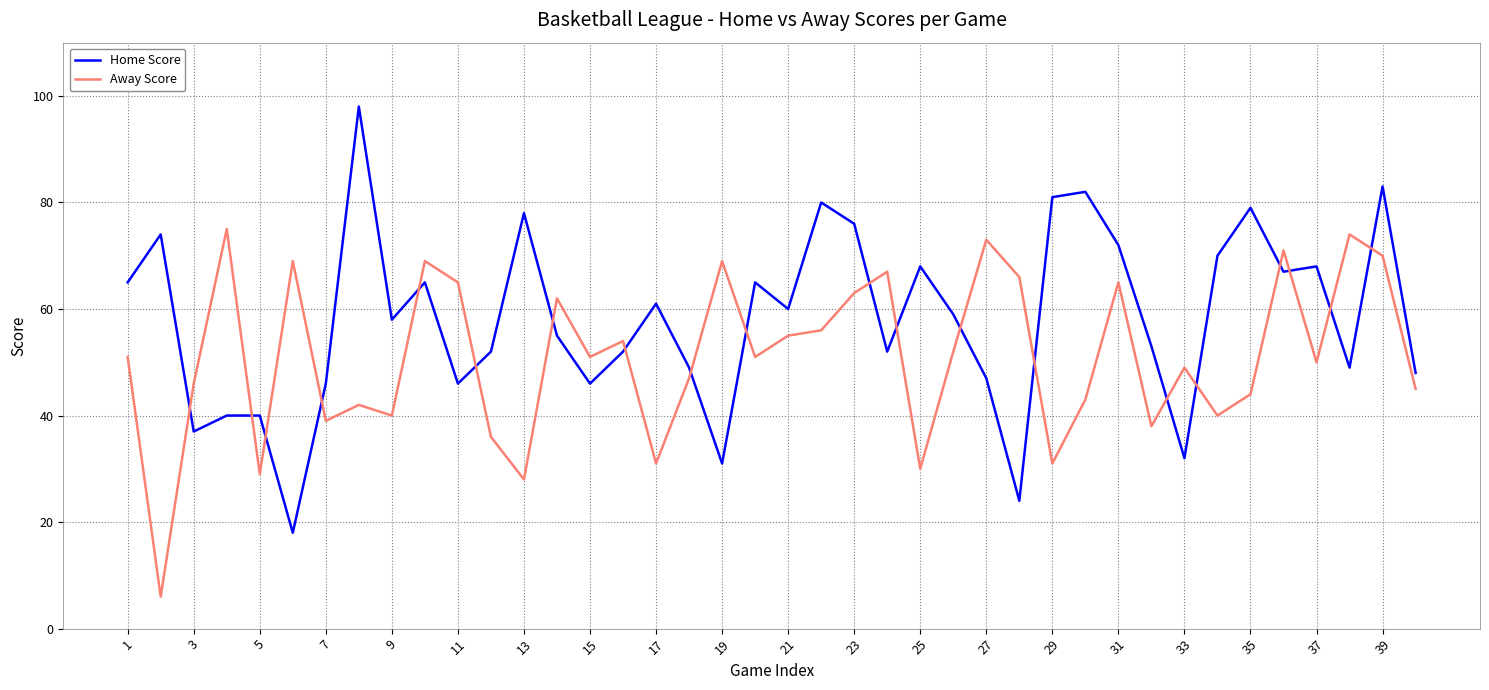

Rank the series by their average value, from lowest to highest.

Away Score, Home Score